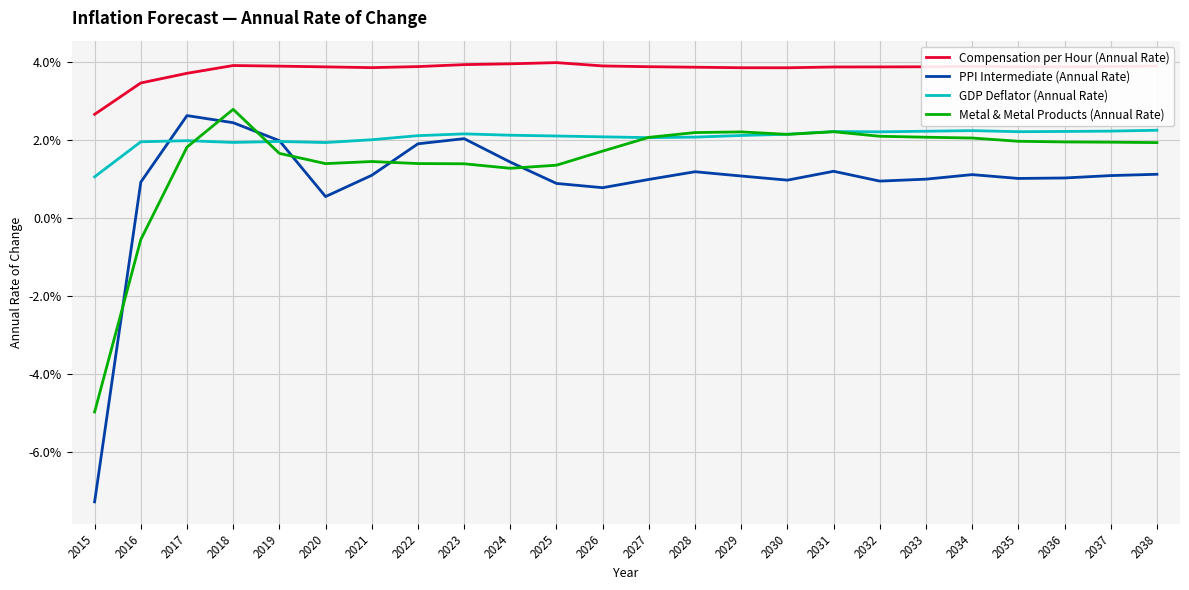

At which category is the sum across all series the highest?

2018